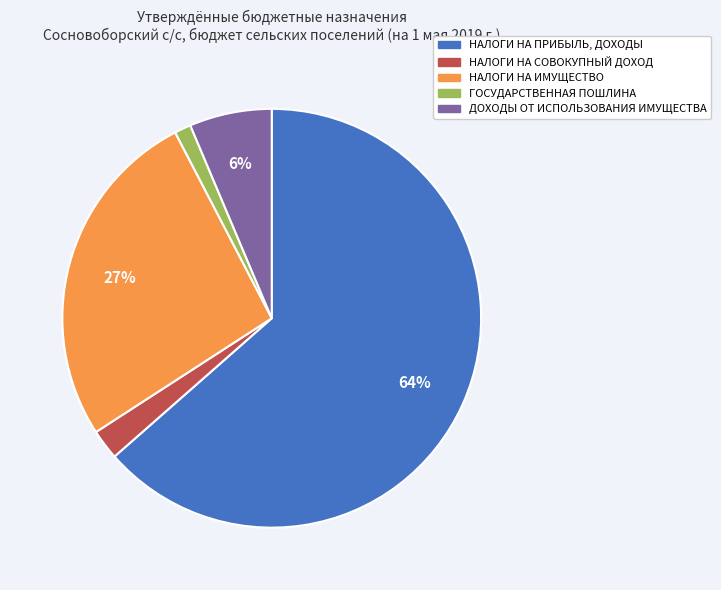

Is there any slice that represents more than half of the pie?

Yes